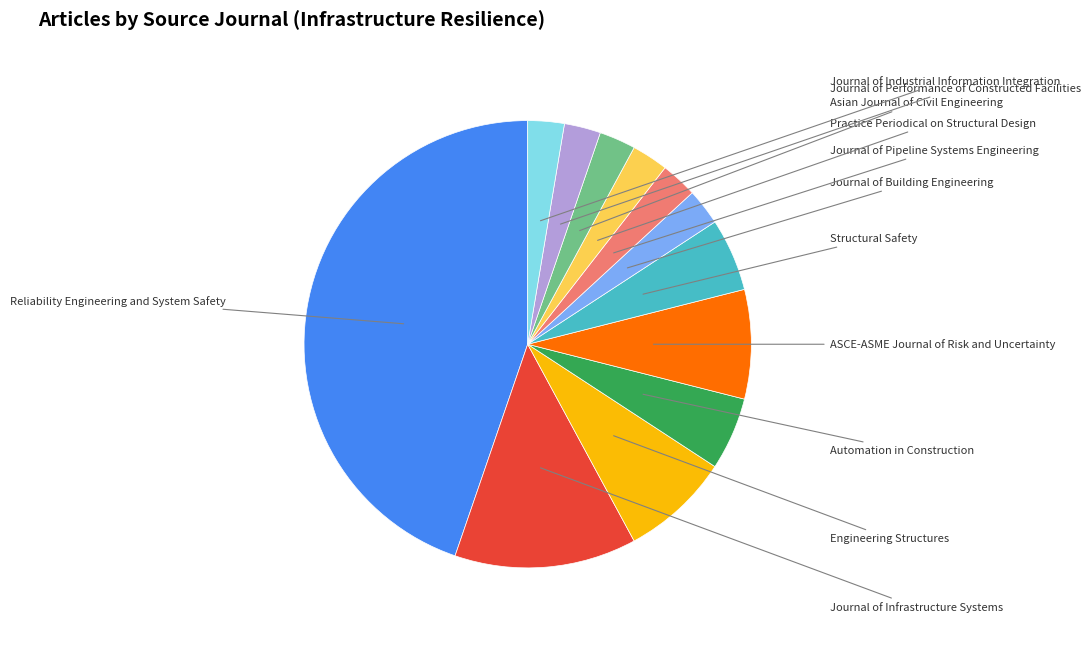

How many segments does this pie chart have?

12